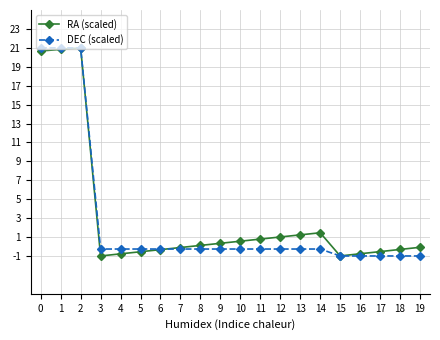

Between 2 and 8, which series saw the biggest shift?

DEC (scaled)